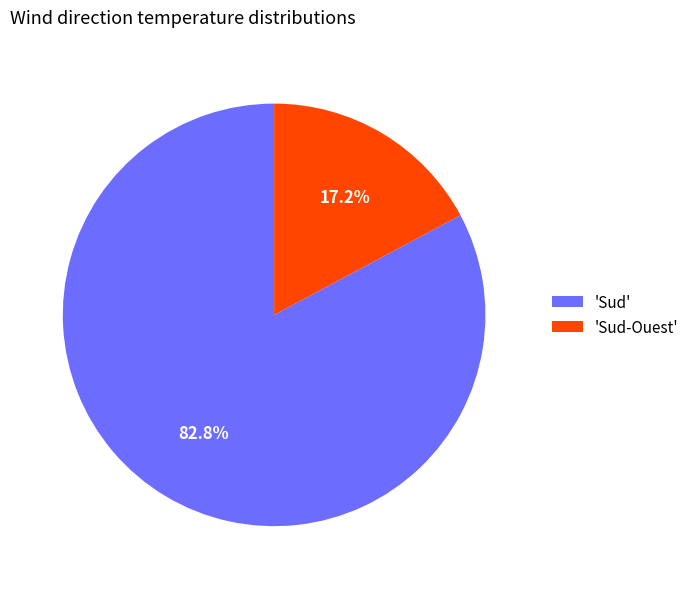

To the nearest percent, what is the difference between the largest and smallest slice percentages?

66%